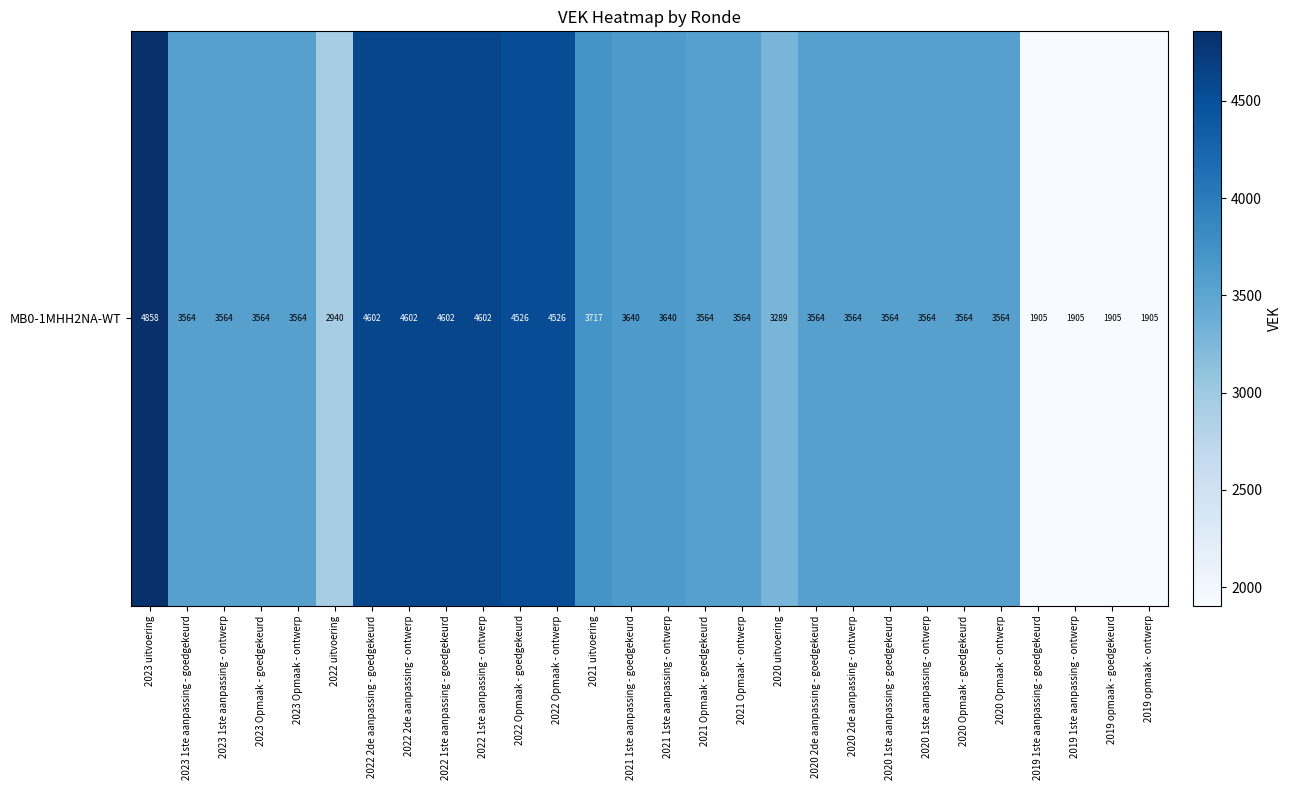

How many distinct data groups are displayed?

1